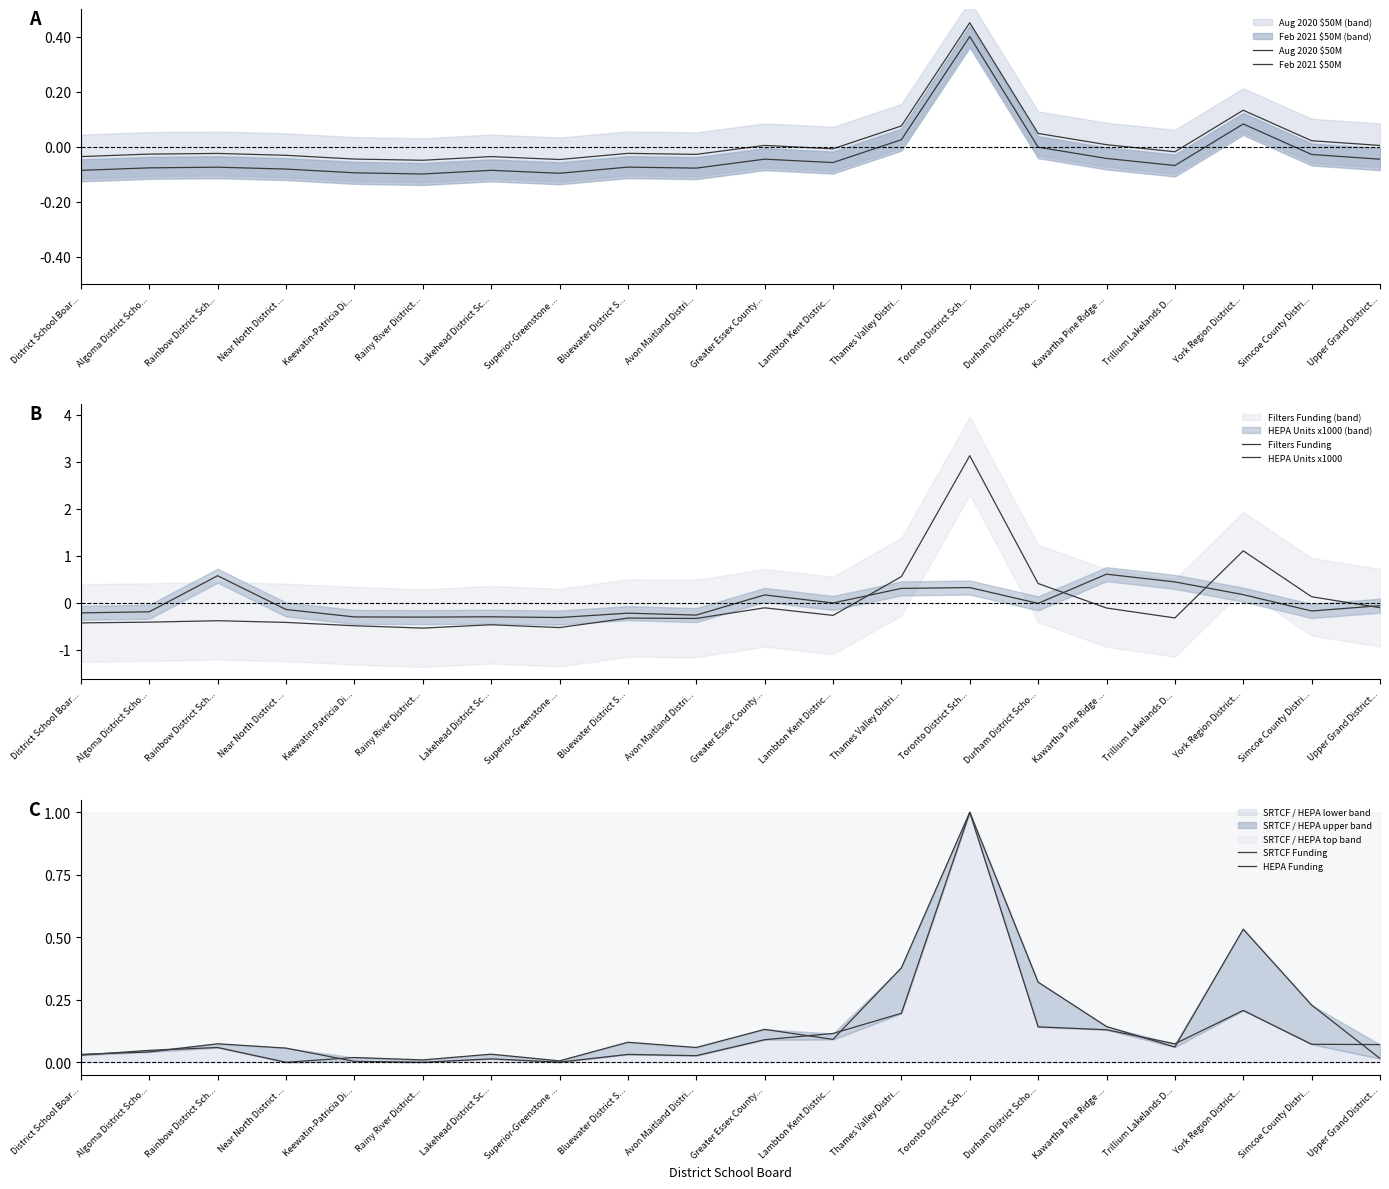

After their last crossing, which series has the higher values: HEPA Funding or SRTCF Funding?

SRTCF Funding